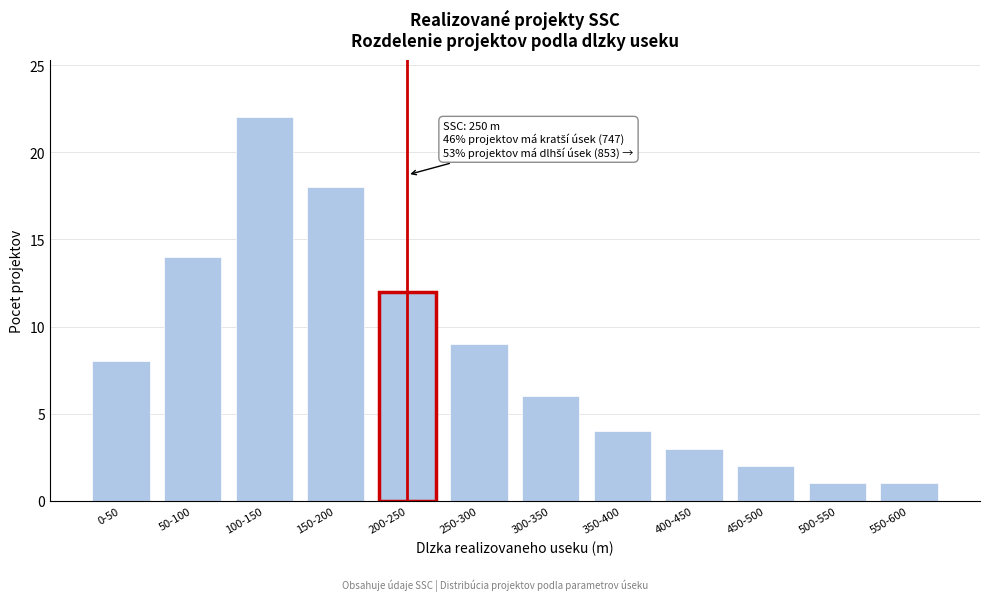

Reading left to right, list all the values displayed in this chart.

0-50=8	50-100=14	100-150=22	150-200=18	200-250=12	250-300=9	300-350=6	350-400=4	400-450=3	450-500=2	500-550=1	550-600=1